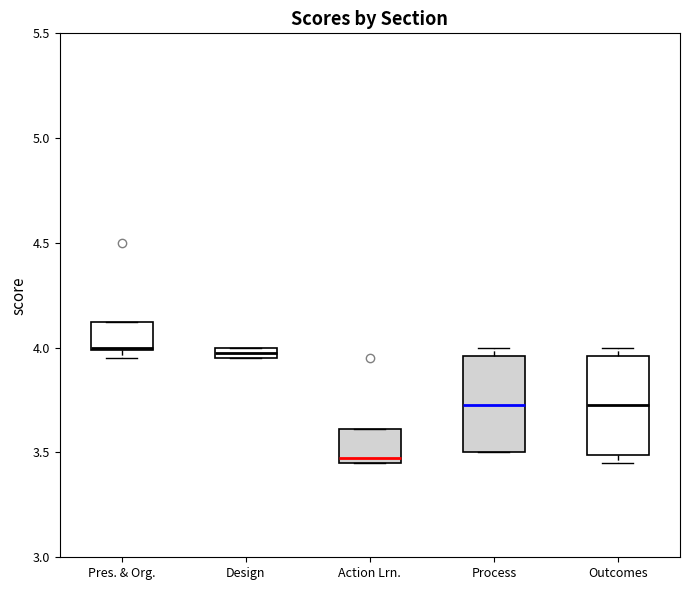

Where is the lower edge of the box for Design on the y-axis? The values are not printed on the chart, so give them approximately, as read against the axis.

3.95